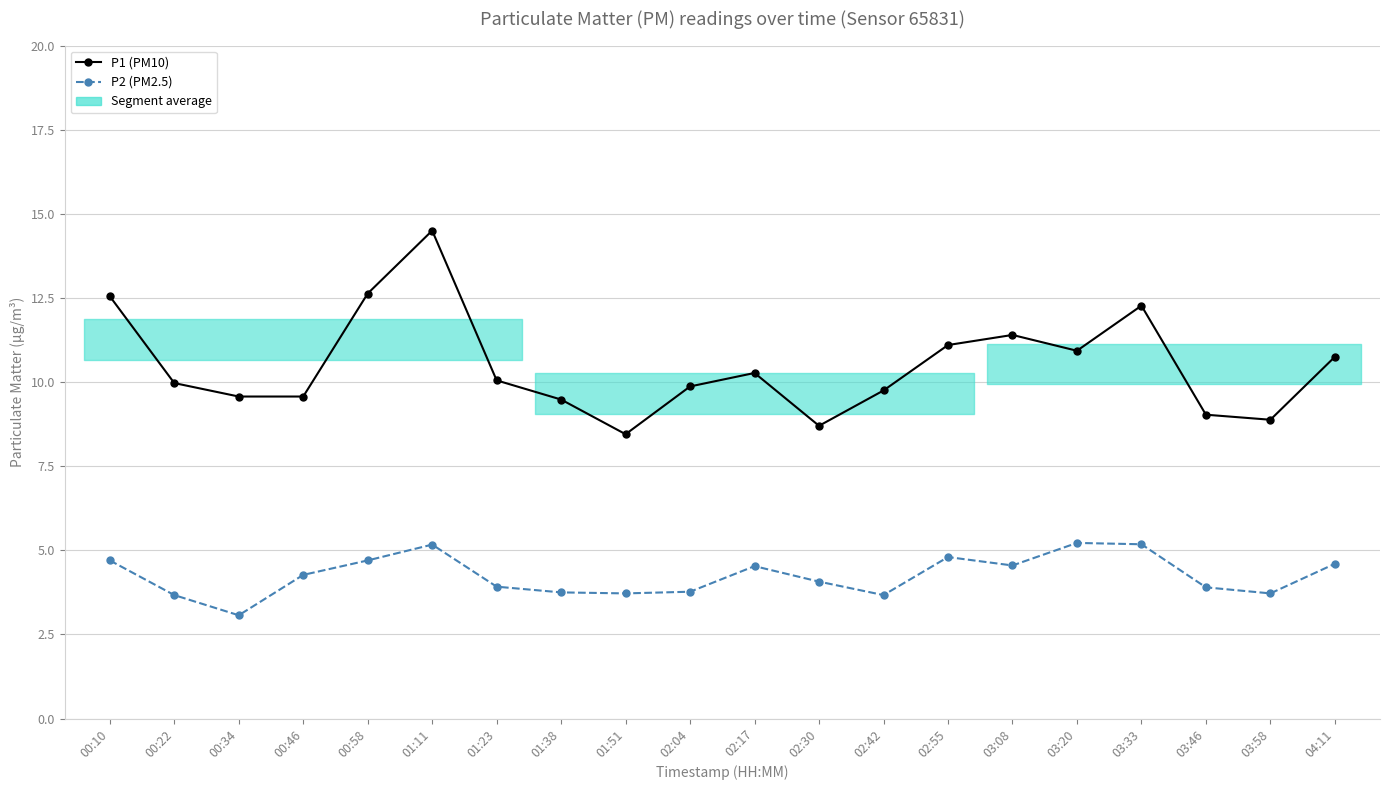

What is the sum of the P2 (PM2.5) values at 01:38 and 03:46?

7.7